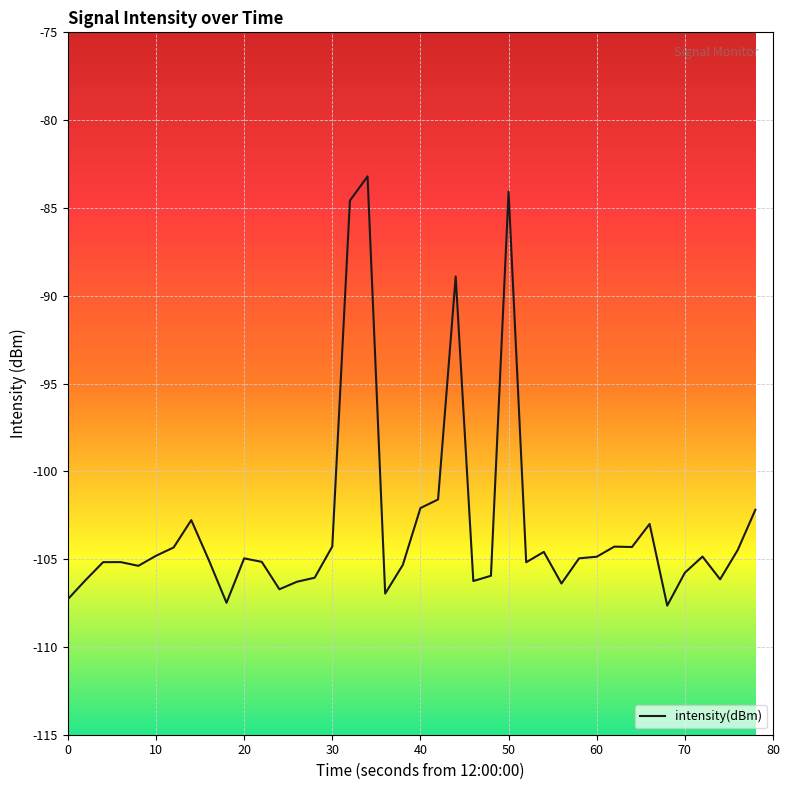

What is the difference between the second highest and minimum values?

23.6